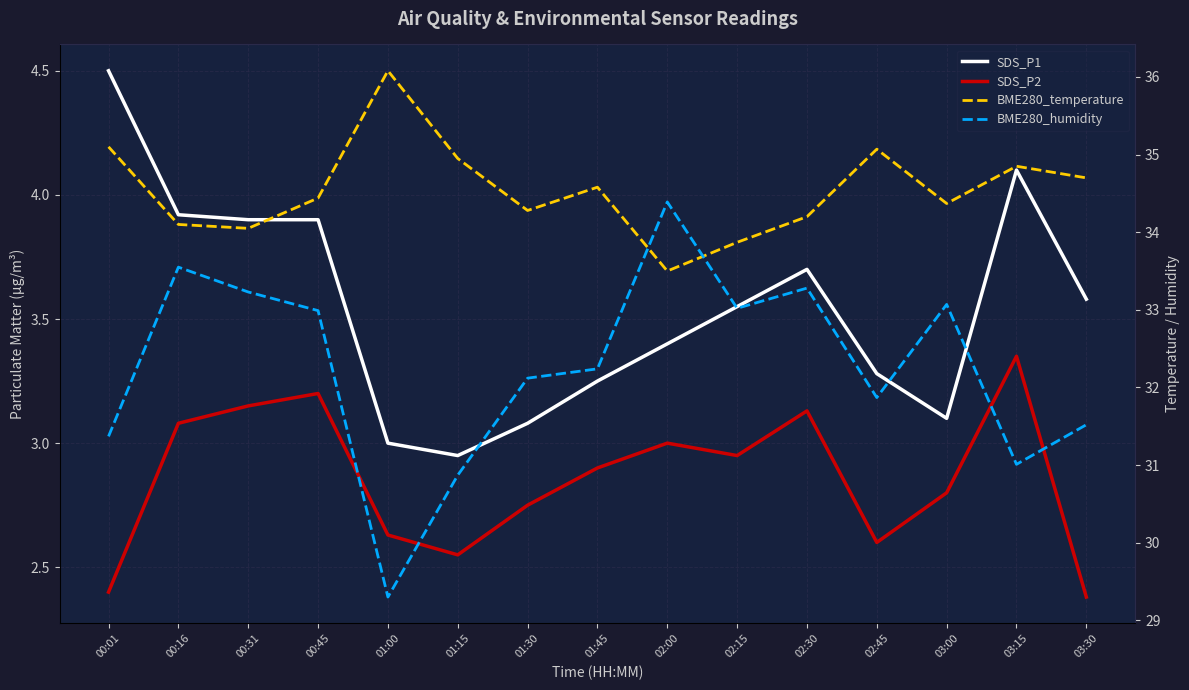

Reading right to left, what are all the values shown in this chart?

SDS_P1: 3.6	4.1	3.1	3.3	3.7	3.5	3.4	3.2	3.1	3.0	3.0	3.9	3.9	3.9	4.5
SDS_P2: 2.4	3.4	2.8	2.6	3.1	3.0	3.0	2.9	2.8	2.5	2.6	3.2	3.1	3.1	2.4
BME280_temperature: 34.7	34.9	34.4	35.1	34.2	33.9	33.5	34.6	34.3	35.0	36.1	34.4	34.0	34.1	35.1
BME280_humidity: 31.5	31.0	33.1	31.9	33.3	33.0	34.4	32.2	32.1	30.9	29.3	33.0	33.2	33.5	31.4